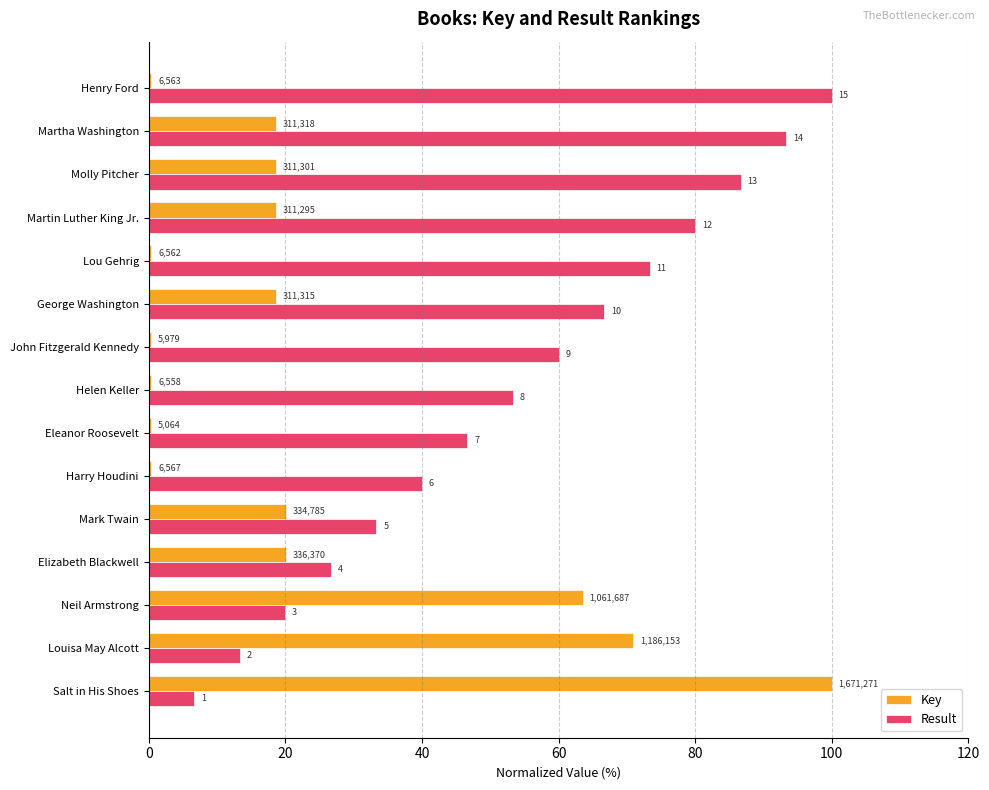

What is the highest value of the Result series?

100.0